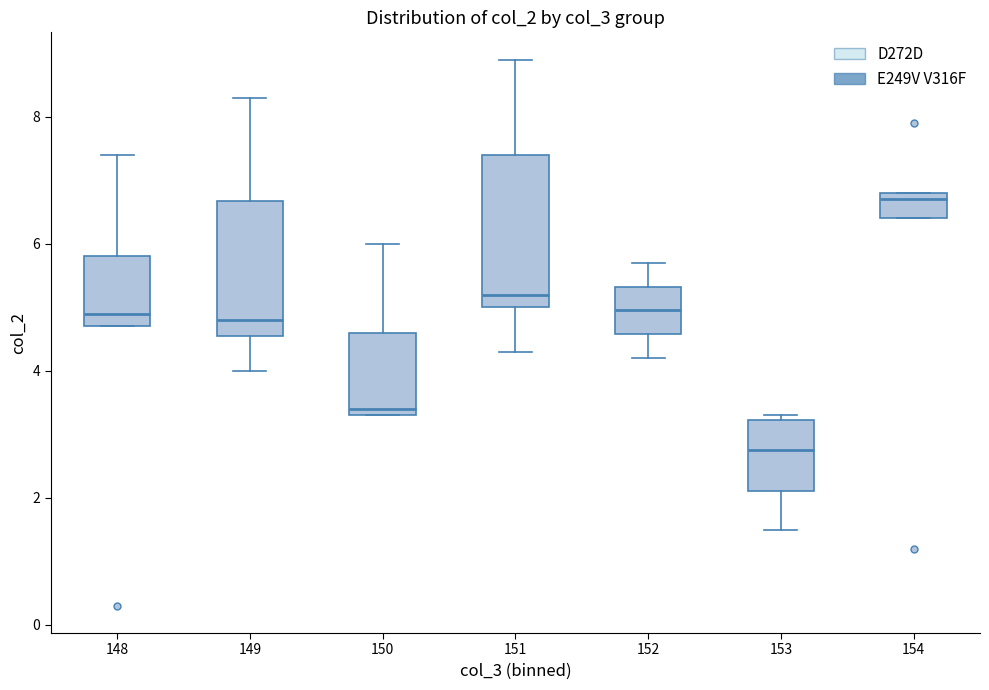

Which box's median line is the highest?

154